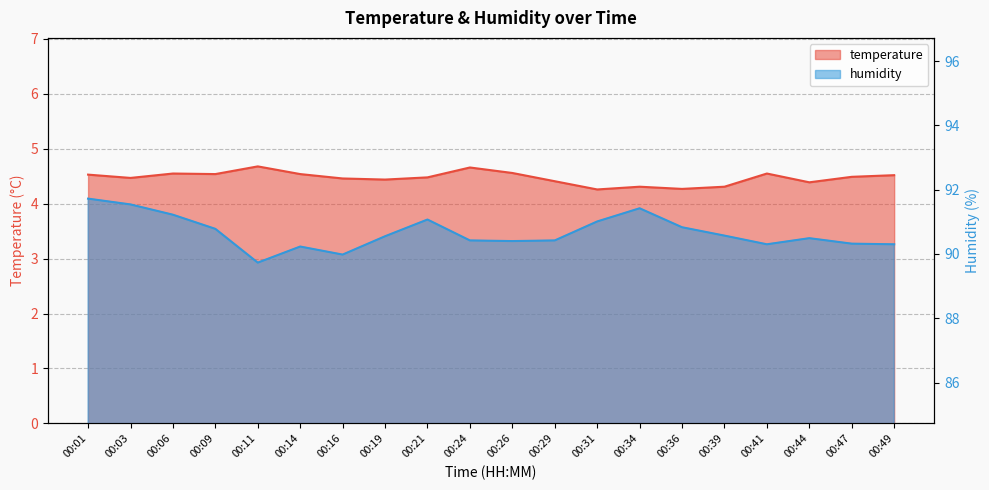

True or false: humidity and temperature cross at least once.

False